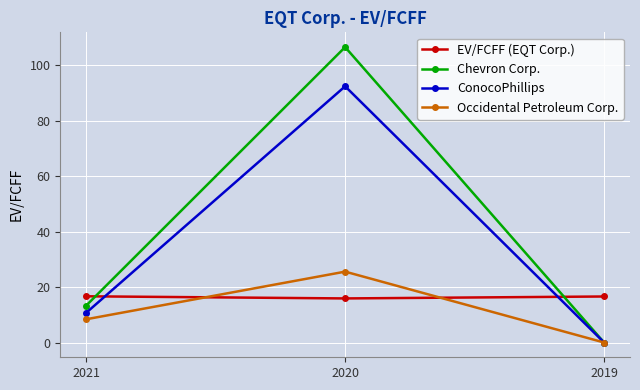

Which series changed the most between 2021 and 2020?

Chevron Corp.